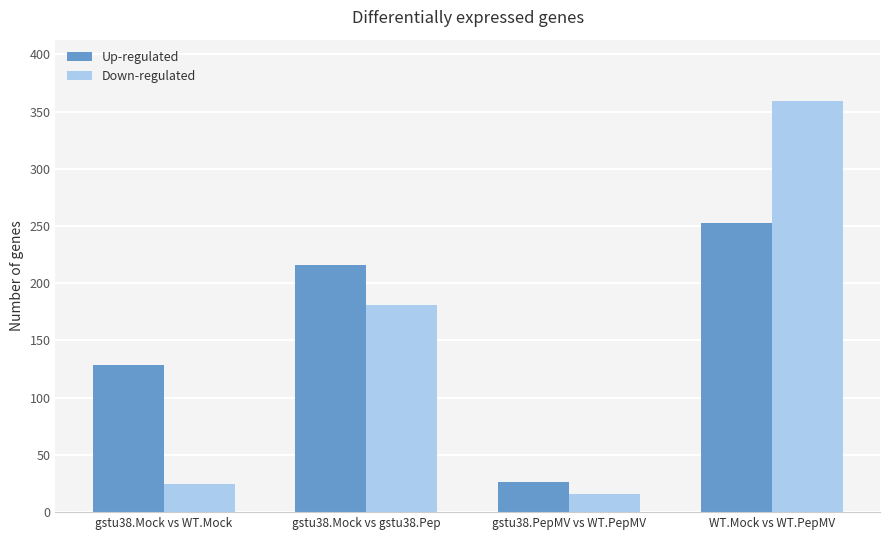

List the labels in order of Down-regulated value, largest first.

WT.Mock vs WT.PepMV, gstu38.Mock vs gstu38.Pep, gstu38.Mock vs WT.Mock, gstu38.PepMV vs WT.PepMV